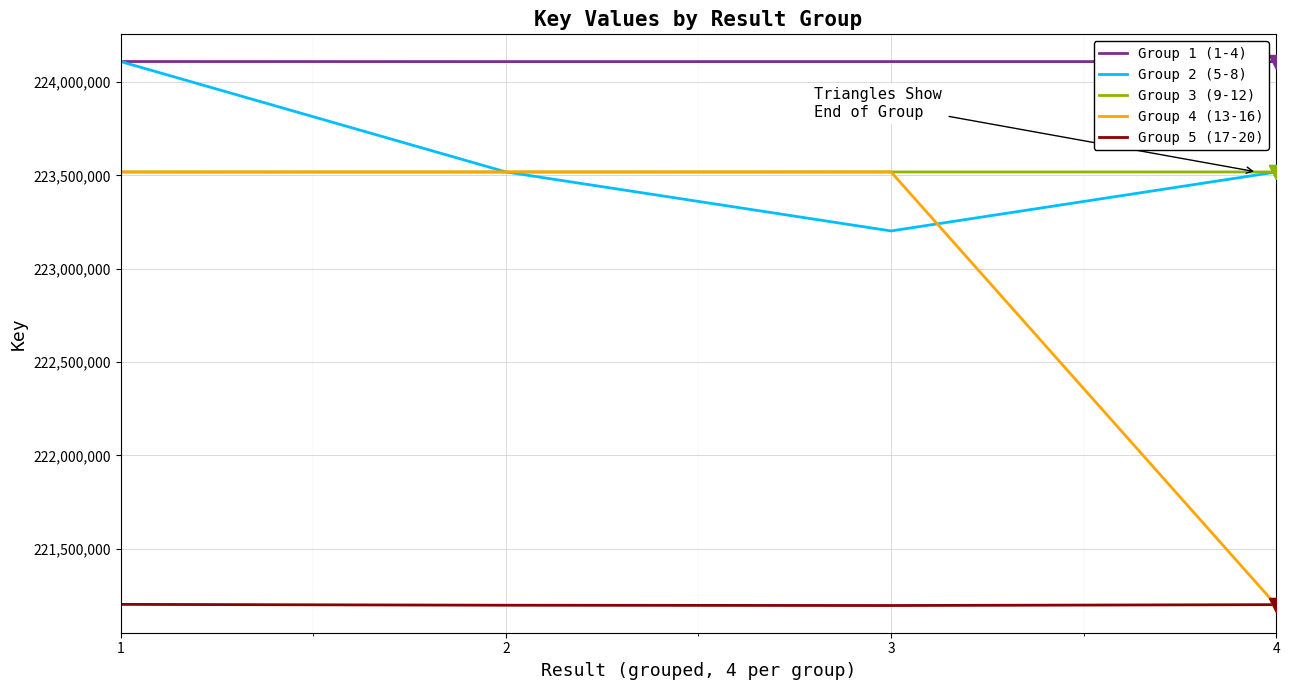

What is the spread (max minus min) of values at 4?

2912720